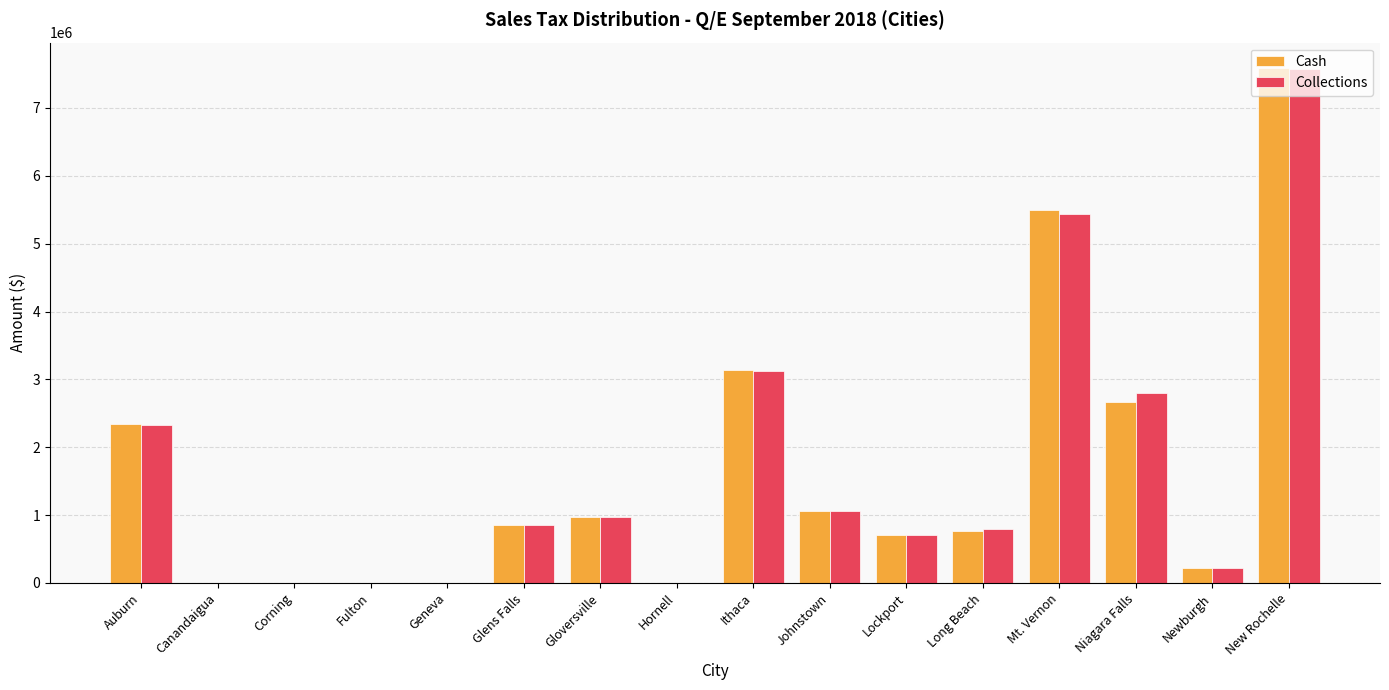

Between Mt. Vernon and Newburgh, which series saw the biggest shift?

Cash